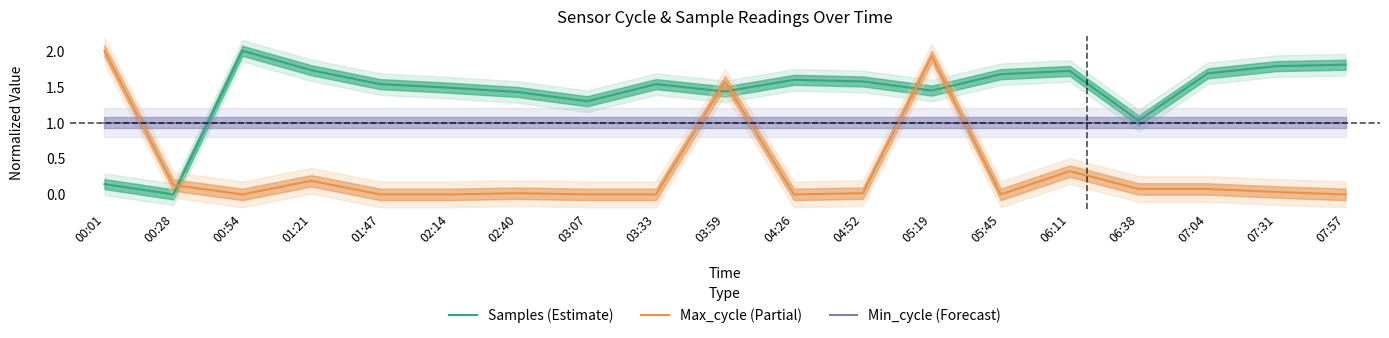

Is the value of Max_cycle (Partial) at 02:40 greater than the value of Min_cycle (Forecast) at 04:52?

No